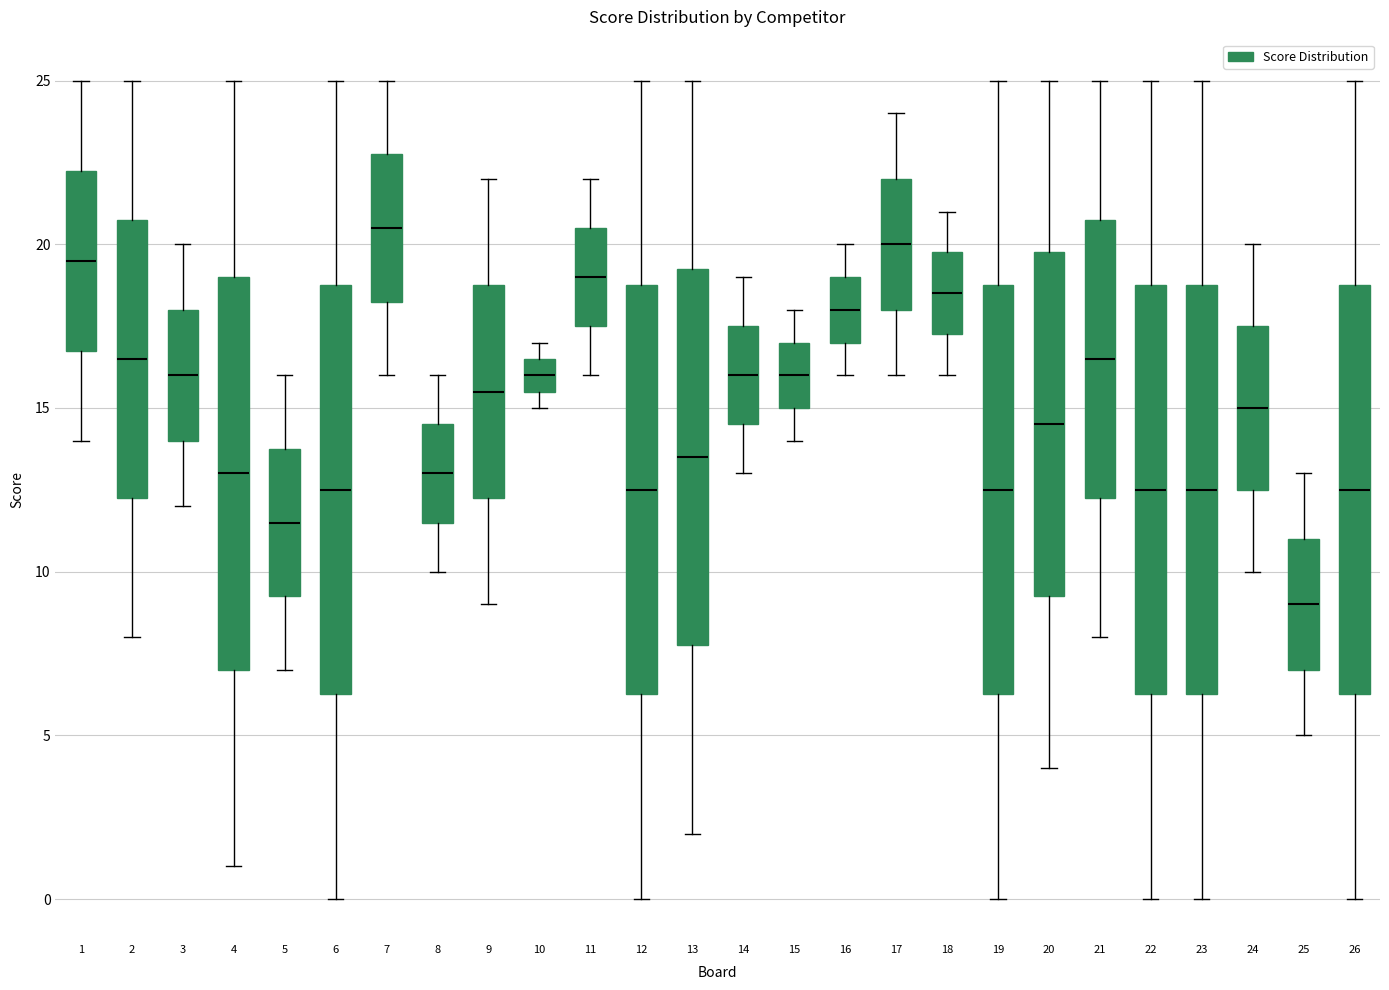

Reading left to right, read every box against the y-axis: the position of its median line, the range the box covers, and the ends of its whiskers. The values are not printed on the chart, so give them approximately, as read against the axis.

1: median 19.5, box 17.0 to 22.5, whiskers 14.0 to 25.0
2: median 16.5, box 12.5 to 21.0, whiskers 8.0 to 25.0
3: median 16.0, box 14.0 to 18.0, whiskers 12.0 to 20.0
4: median 13.0, box 7.0 to 19.0, whiskers 1.0 to 25.0
5: median 11.5, box 9.5 to 14.0, whiskers 7.0 to 16.0
6: median 12.5, box 6.5 to 19.0, whiskers 0.0 to 25.0
7: median 20.5, box 18.5 to 23.0, whiskers 16.0 to 25.0
8: median 13.0, box 11.5 to 14.5, whiskers 10.0 to 16.0
9: median 15.5, box 12.5 to 19.0, whiskers 9.0 to 22.0
10: median 16.0, box 15.5 to 16.5, whiskers 15.0 to 17.0
11: median 19.0, box 17.5 to 20.5, whiskers 16.0 to 22.0
12: median 12.5, box 6.5 to 19.0, whiskers 0.0 to 25.0
13: median 13.5, box 8.0 to 19.5, whiskers 2.0 to 25.0
14: median 16.0, box 14.5 to 17.5, whiskers 13.0 to 19.0
15: median 16.0, box 15.0 to 17.0, whiskers 14.0 to 18.0
16: median 18.0, box 17.0 to 19.0, whiskers 16.0 to 20.0
17: median 20.0, box 18.0 to 22.0, whiskers 16.0 to 24.0
18: median 18.5, box 17.5 to 20.0, whiskers 16.0 to 21.0
19: median 12.5, box 6.5 to 19.0, whiskers 0.0 to 25.0
20: median 14.5, box 9.5 to 20.0, whiskers 4.0 to 25.0
21: median 16.5, box 12.5 to 21.0, whiskers 8.0 to 25.0
22: median 12.5, box 6.5 to 19.0, whiskers 0.0 to 25.0
23: median 12.5, box 6.5 to 19.0, whiskers 0.0 to 25.0
24: median 15.0, box 12.5 to 17.5, whiskers 10.0 to 20.0
25: median 9.0, box 7.0 to 11.0, whiskers 5.0 to 13.0
26: median 12.5, box 6.5 to 19.0, whiskers 0.0 to 25.0